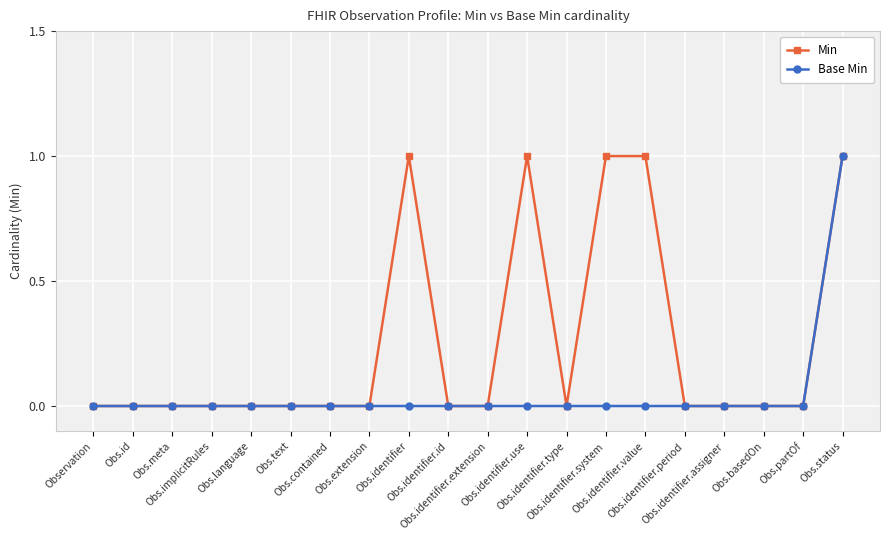

List the series in order of their overall mean, highest first.

Min, Base Min